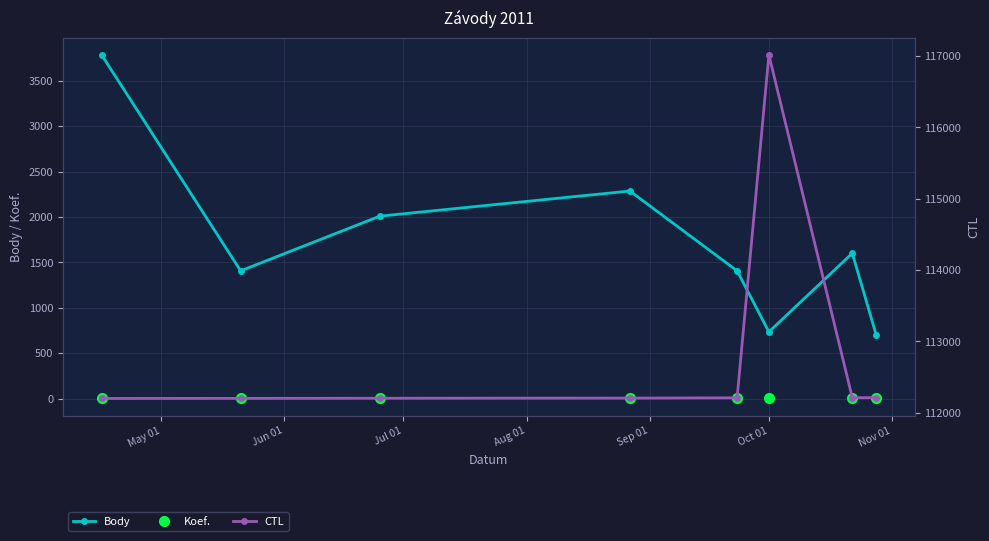

Count the Koef. values in the range 2 to 4.

6